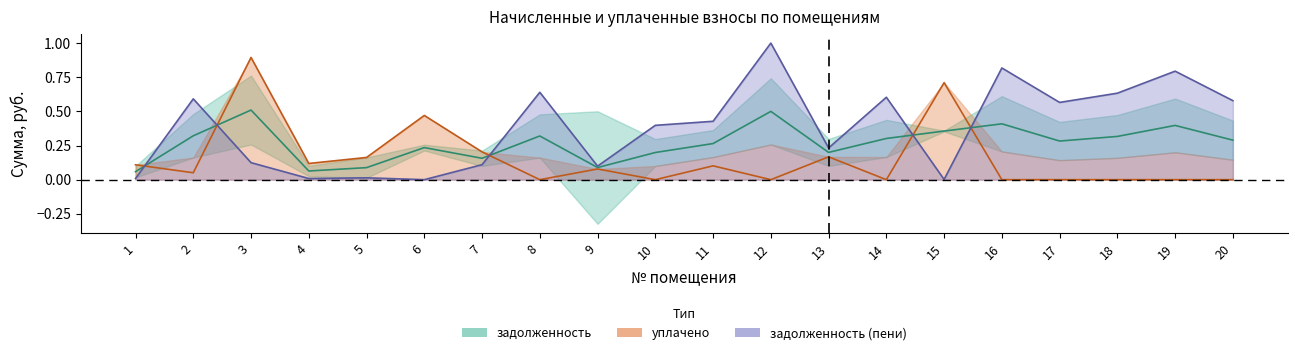

What is the sum of the задолженность_пени values at 7 and 17?

0.7